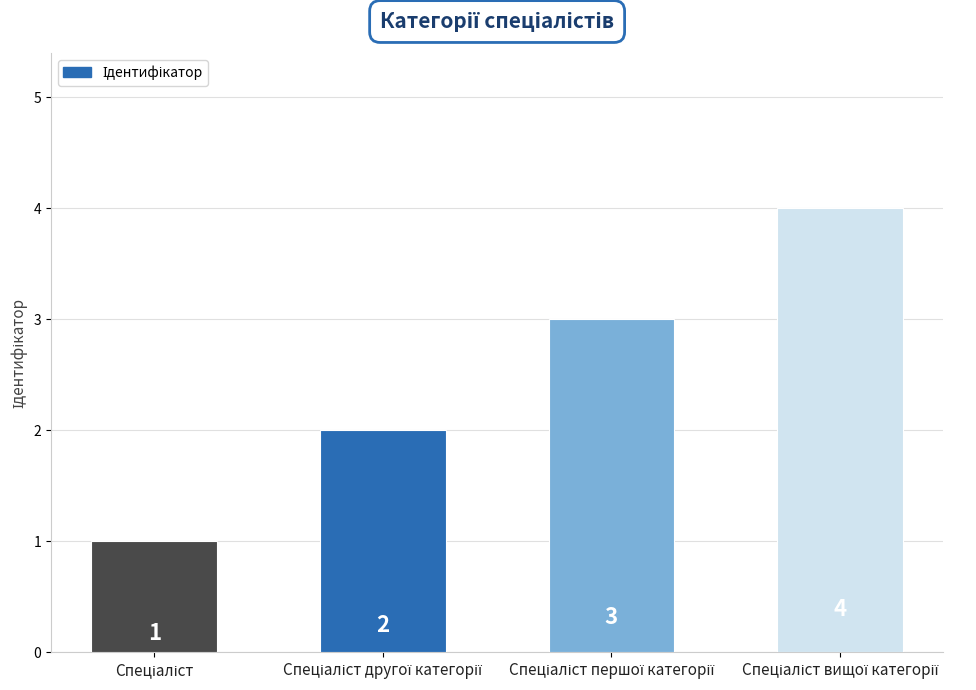

What is the value of the 1st bar from the left?

1